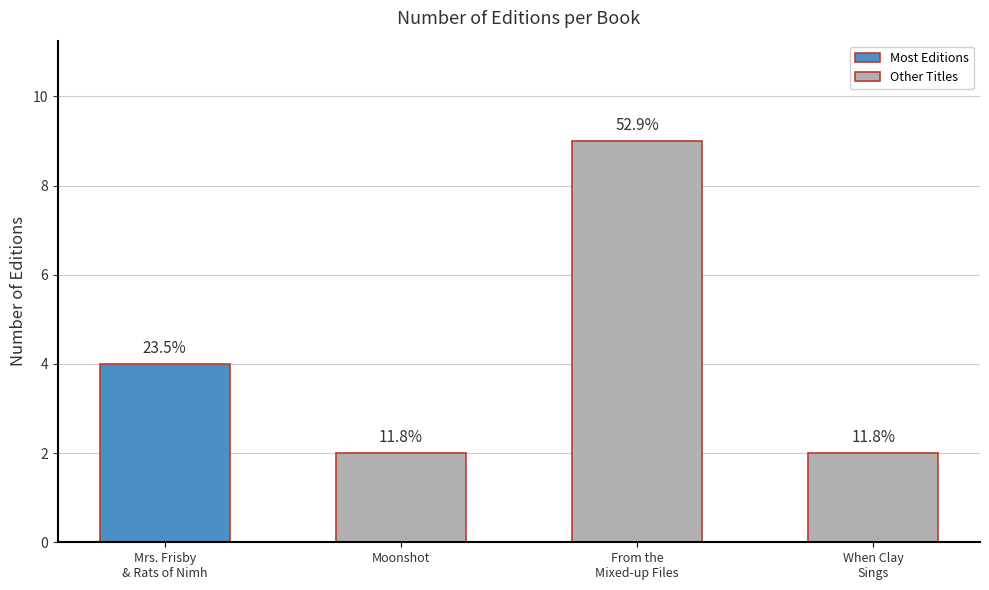

Reading left to right, list all the values displayed in this chart.

Mrs. Frisby
& Rats of Nimh=4	Moonshot=2	From the
Mixed-up Files=9	When Clay
Sings=2